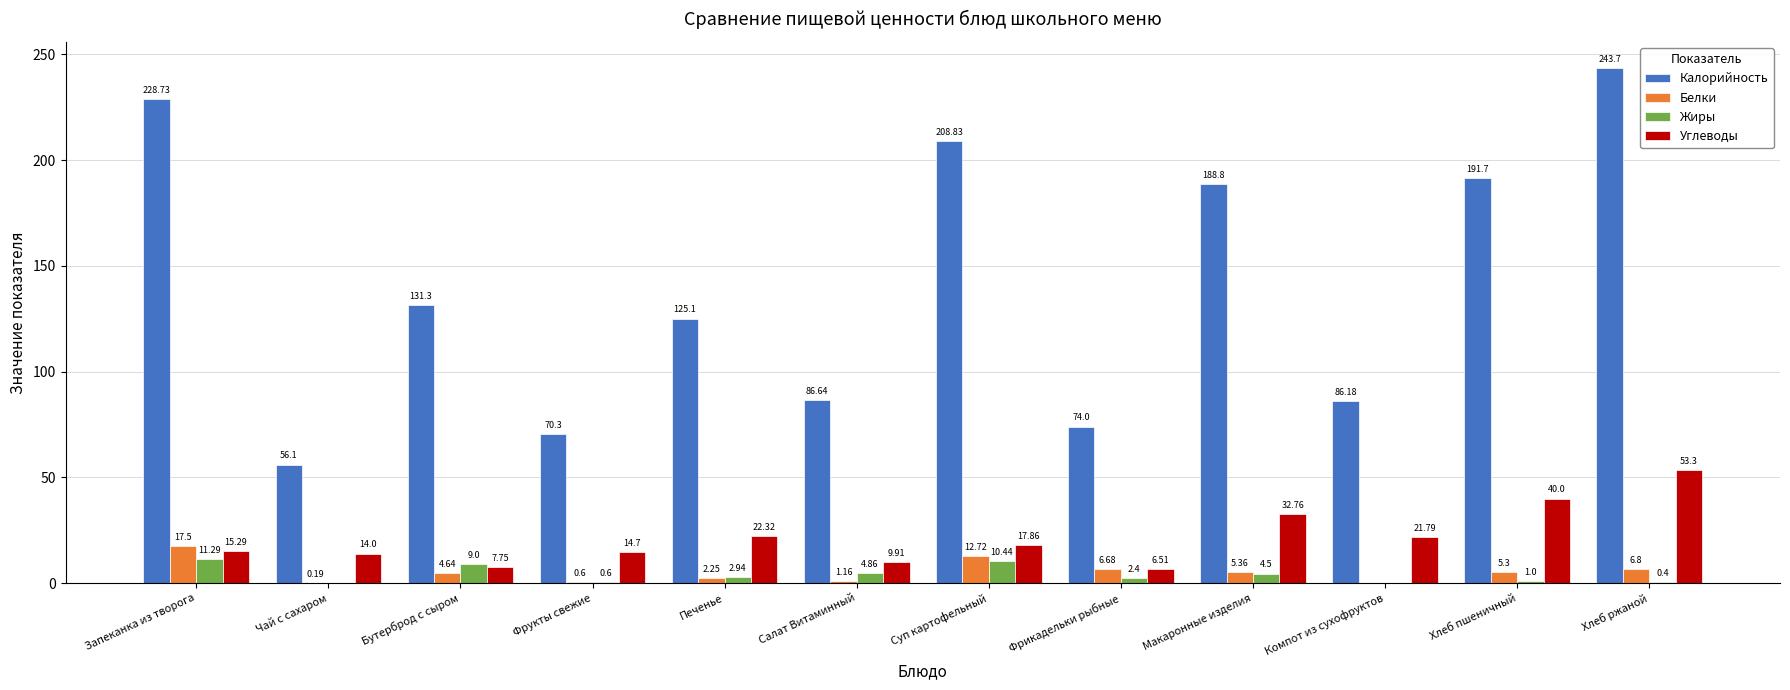

What is the spread (max minus min) of values at Фрукты свежие?

69.7